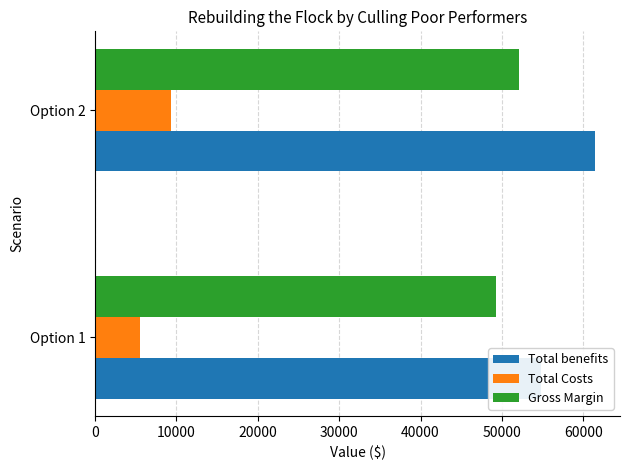

Reading left to right, transcribe all the data shown in this chart.

Total benefits: 54800.0	61438.5
Total Costs: 5549.0	9388.6
Gross Margin: 49251.0	52049.9